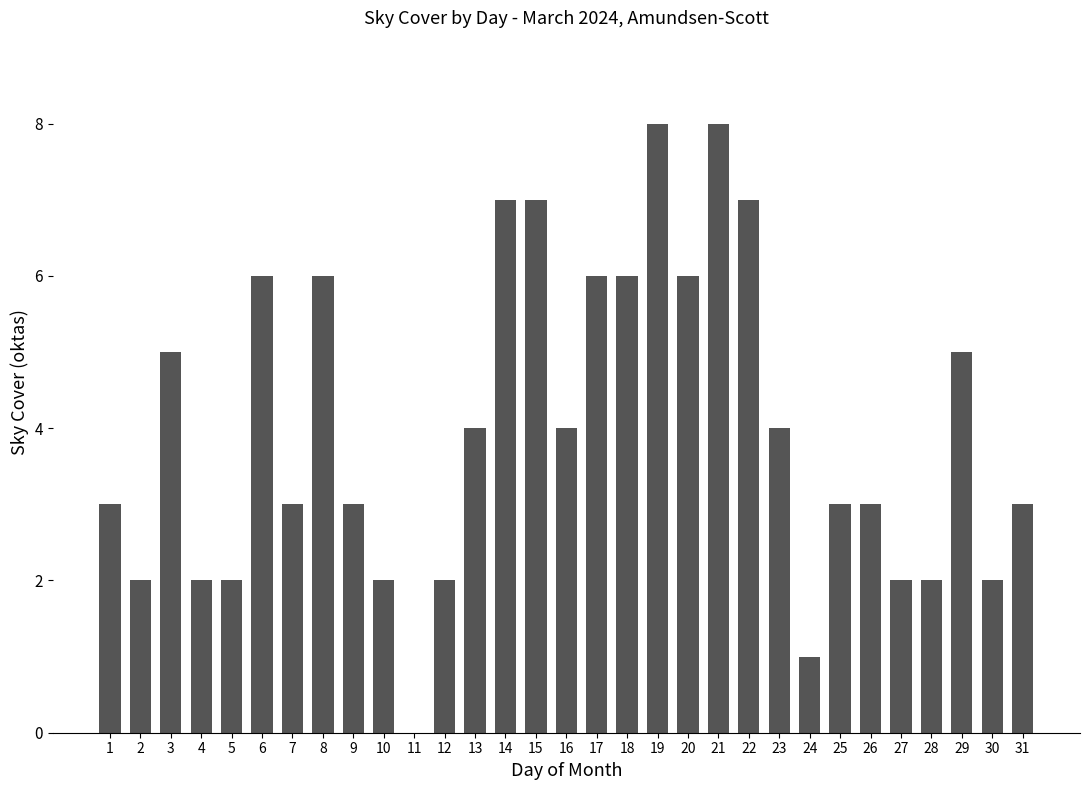

How many positive values are there?

30